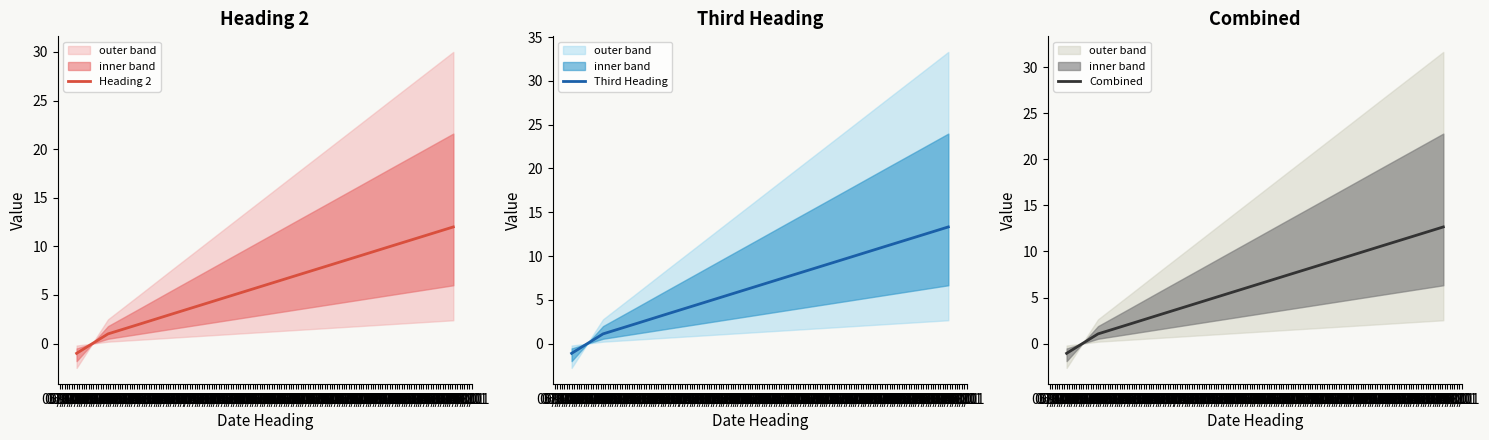

What is the label of the 3rd point from the left?

07/01